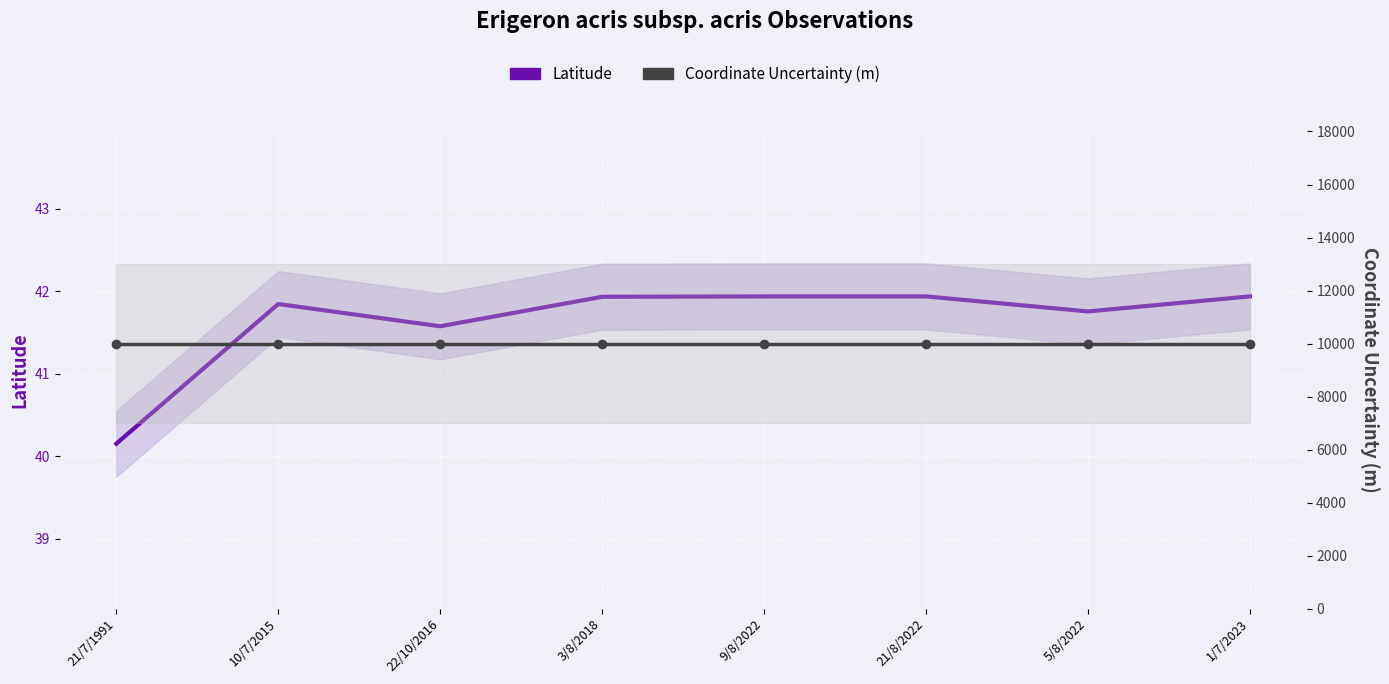

What are all the series names shown in the legend?

Latitude, Coordinate Uncertainty (m)